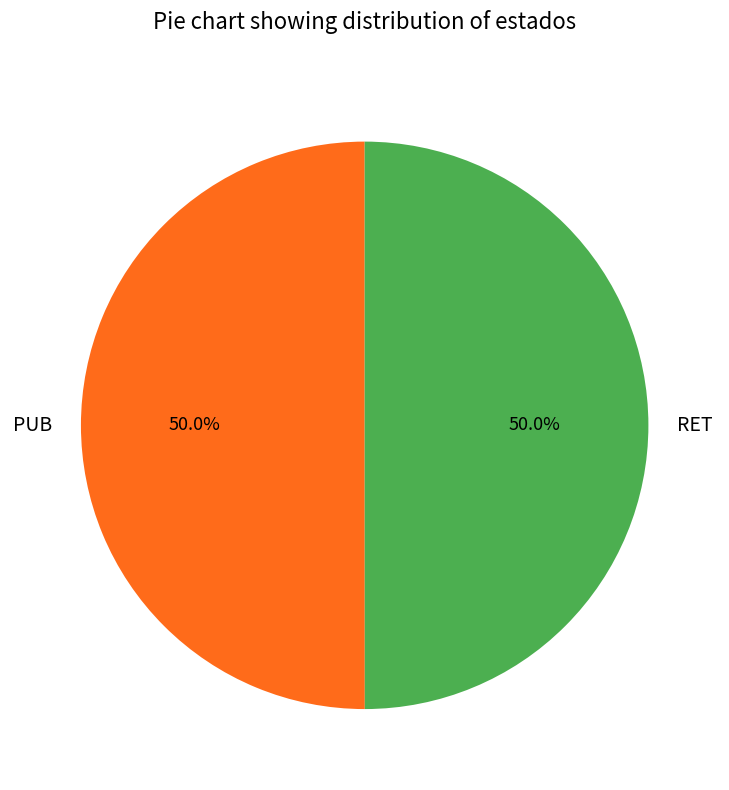

What portion of the pie excludes RET?

50.0%